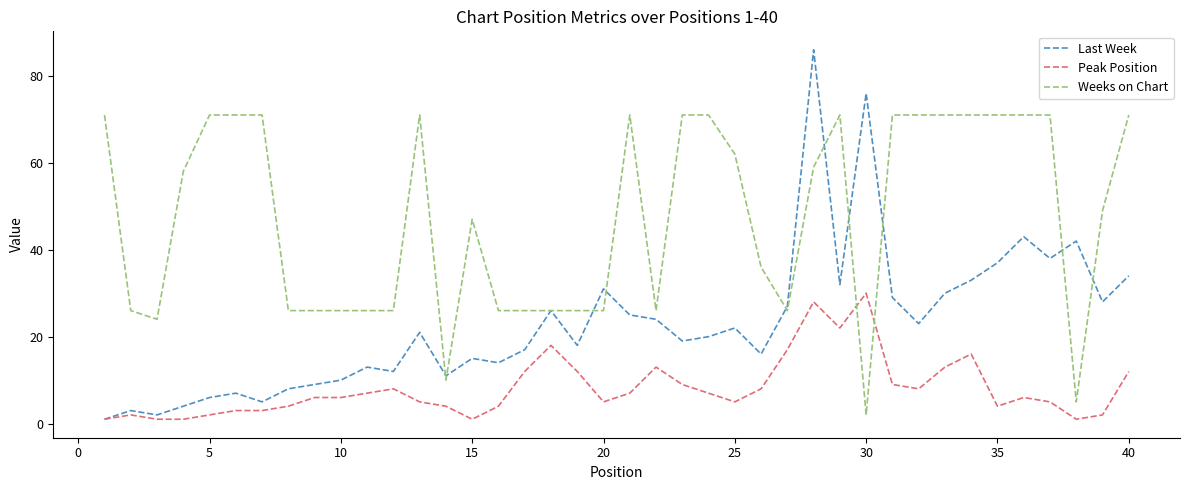

How many intersections are there between Peak Position and Weeks on Chart?

2